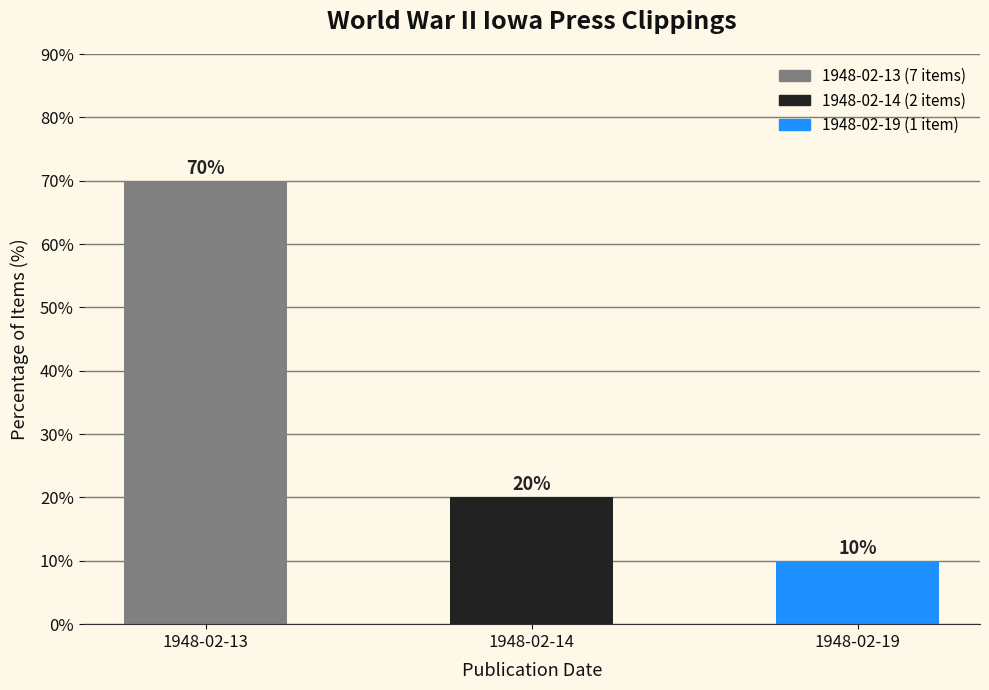

How many series are shown in this chart?

1